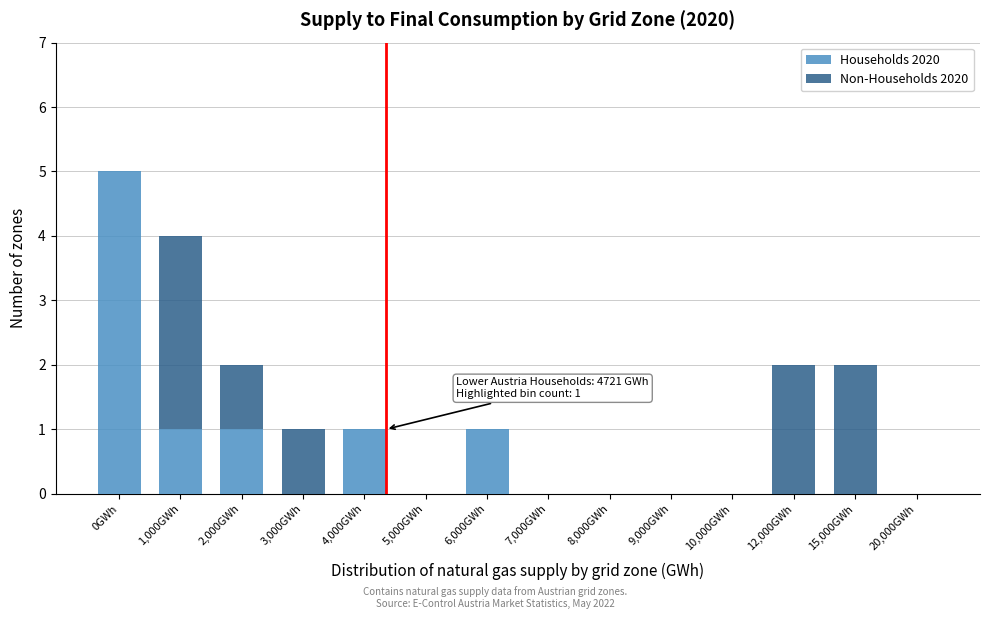

Reading left to right, list the values for the Households 2020 series.

0GWh=5	1,000GWh=1	2,000GWh=1	3,000GWh=0	4,000GWh=1	5,000GWh=0	6,000GWh=1	7,000GWh=0	8,000GWh=0	9,000GWh=0	10,000GWh=0	12,000GWh=0	15,000GWh=0	20,000GWh=0